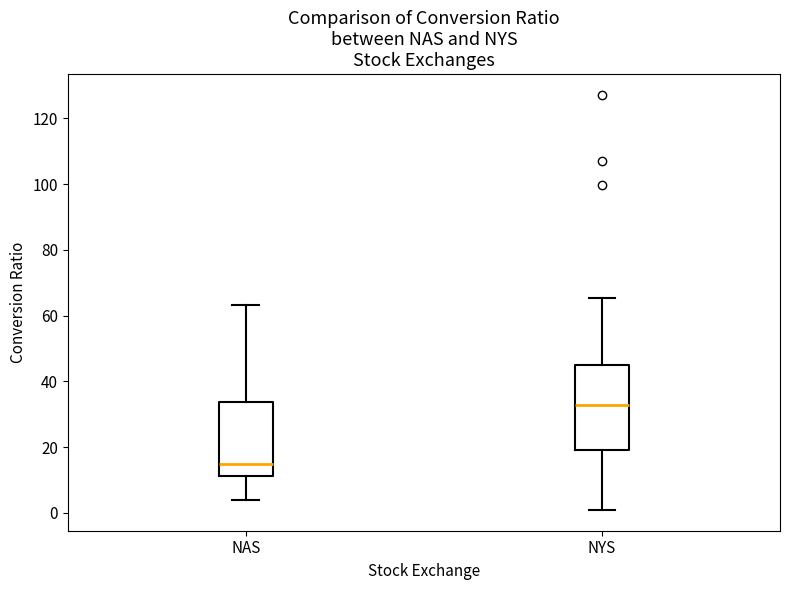

Which box is the tallest, from its lower edge to its upper edge?

NYS